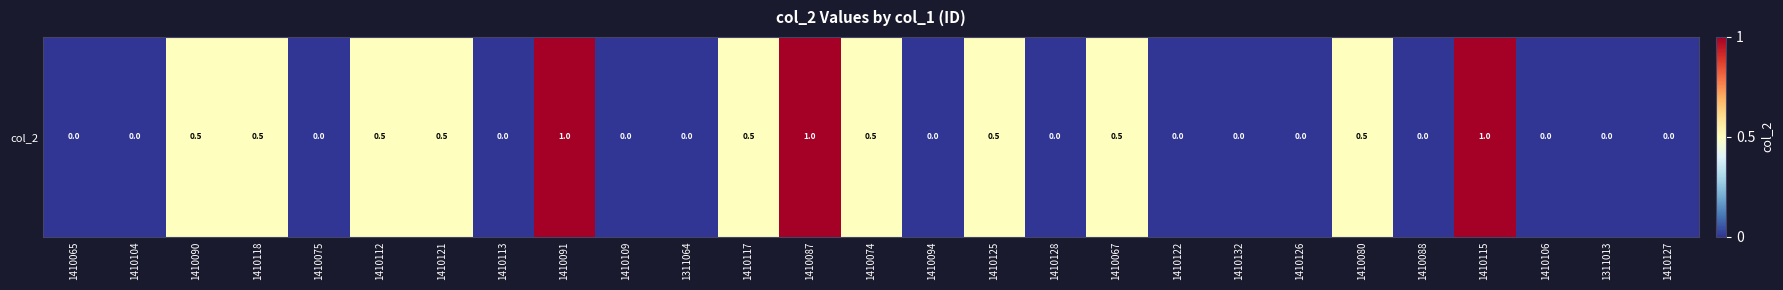

The chart shows a value of 1.0 at 1410115. True or false?

True